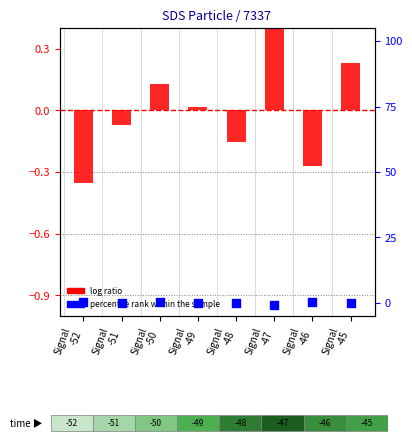

Which series has the widest spread of Y values?

percentile rank within the sample